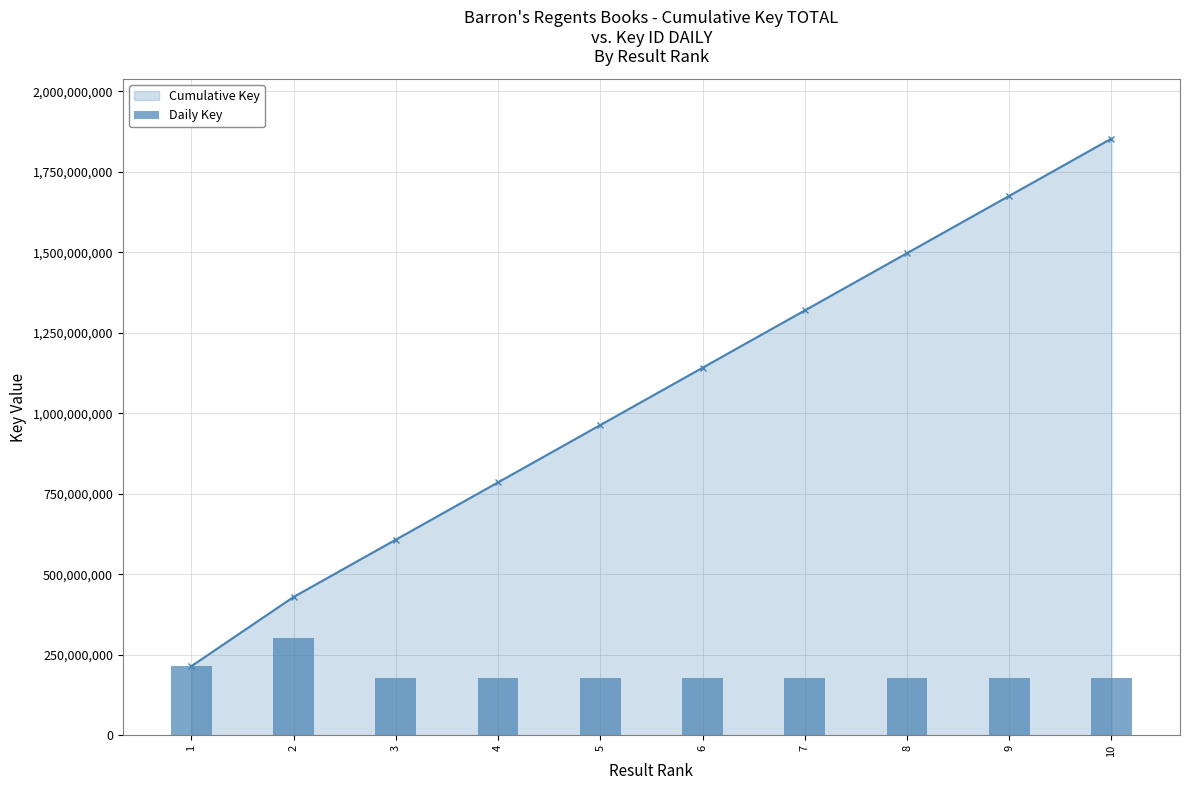

What is the smallest value displayed?

177929137